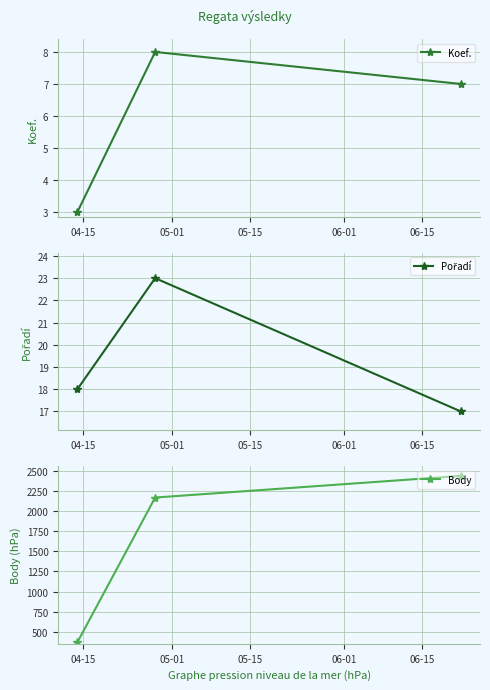

What is the value of the Pořadí point at the 1st from the left?

18